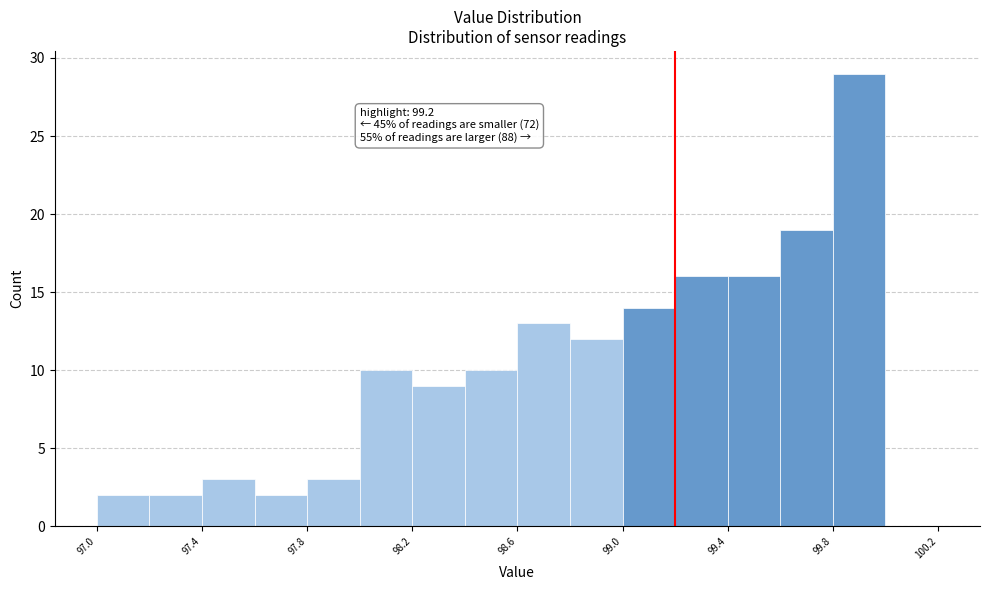

Which range on the x-axis has the tallest bar?

99.8 to 100.0